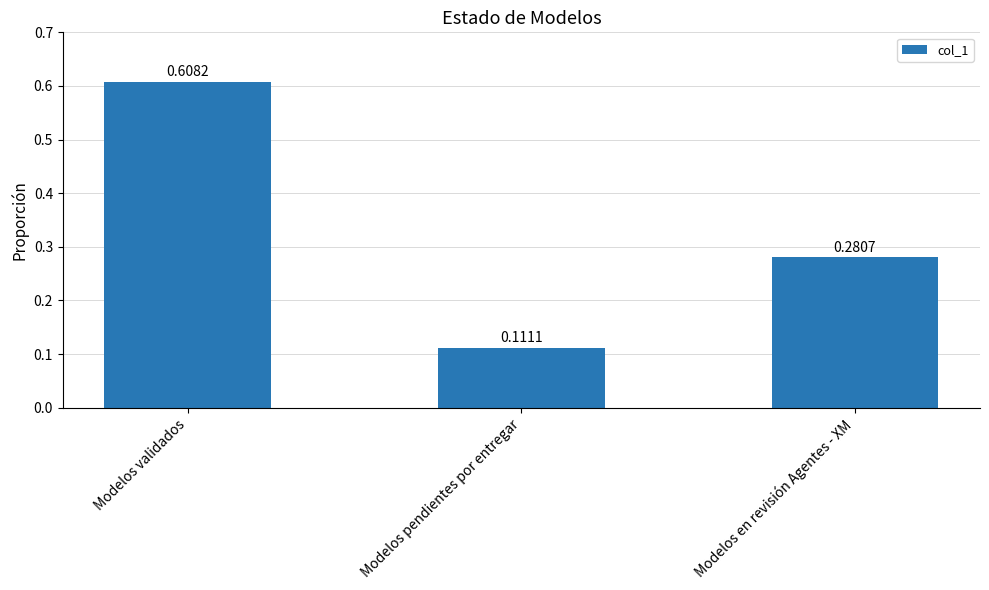

What is the change in value from Modelos validados to Modelos en revisión Agentes - XM?

-0.3